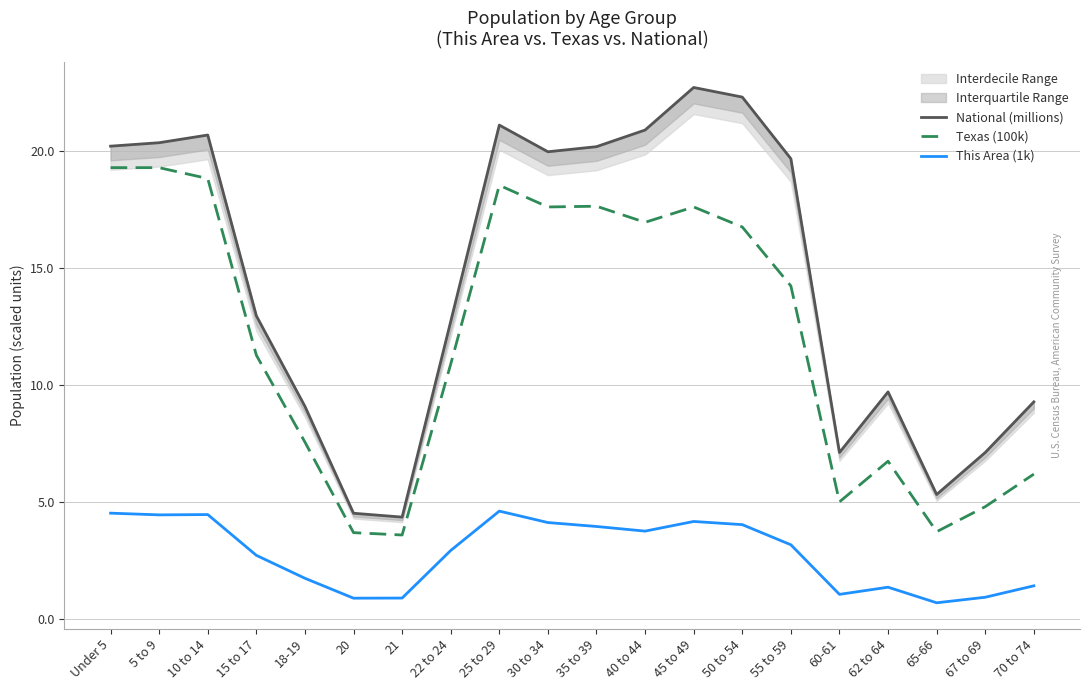

What is the maximum value shown in the chart?

22.7